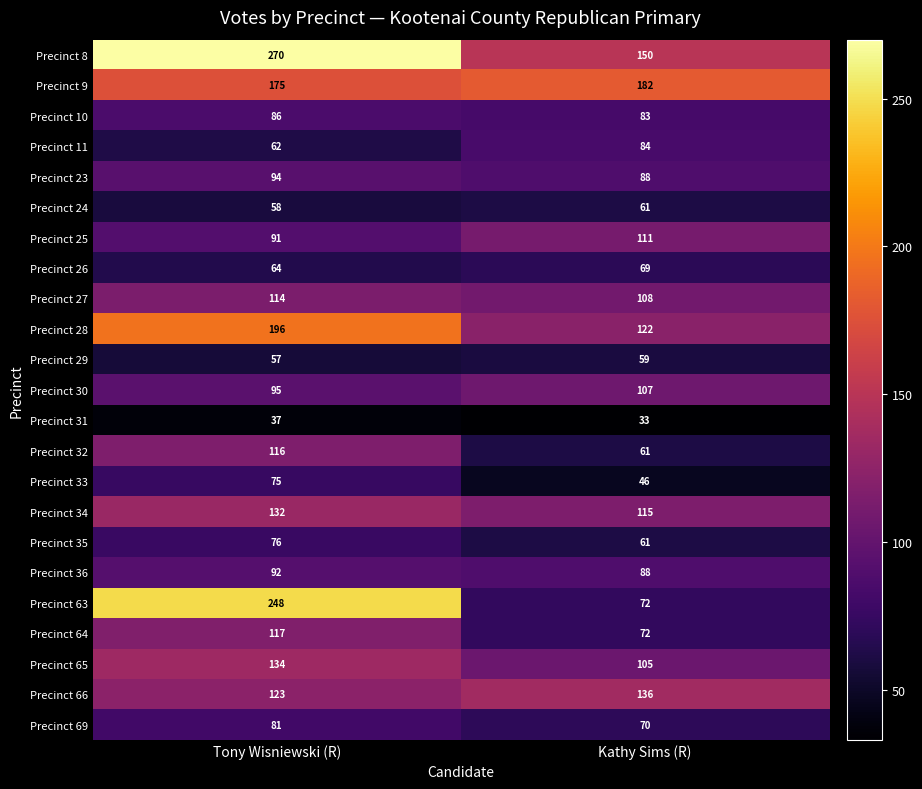

What is the sum of all Precinct 9 values?

357